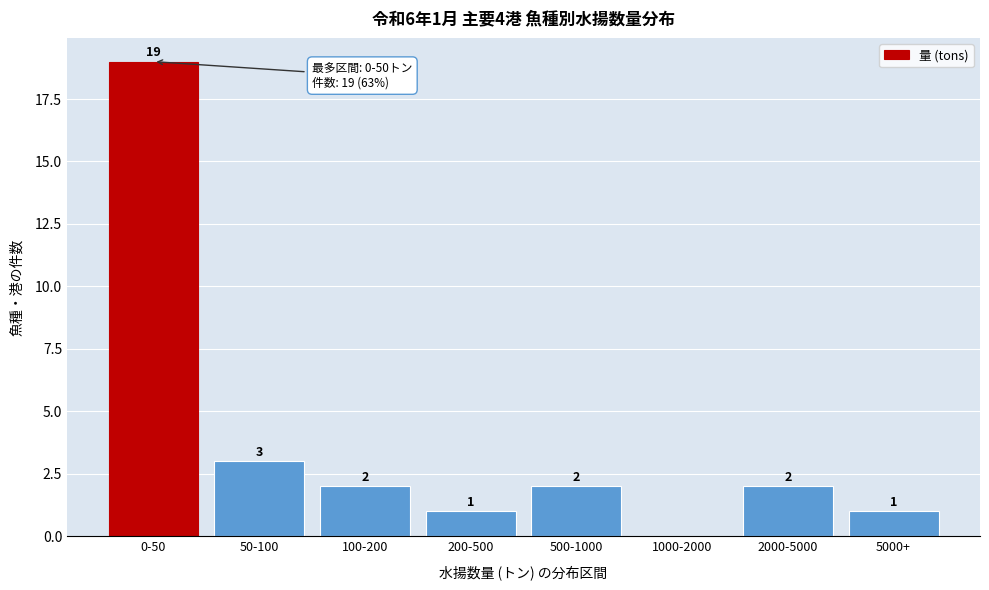

Reading right to left, list all the values displayed in this chart.

5000+=1	2000-5000=2	1000-2000=0	500-1000=2	200-500=1	100-200=2	50-100=3	0-50=19